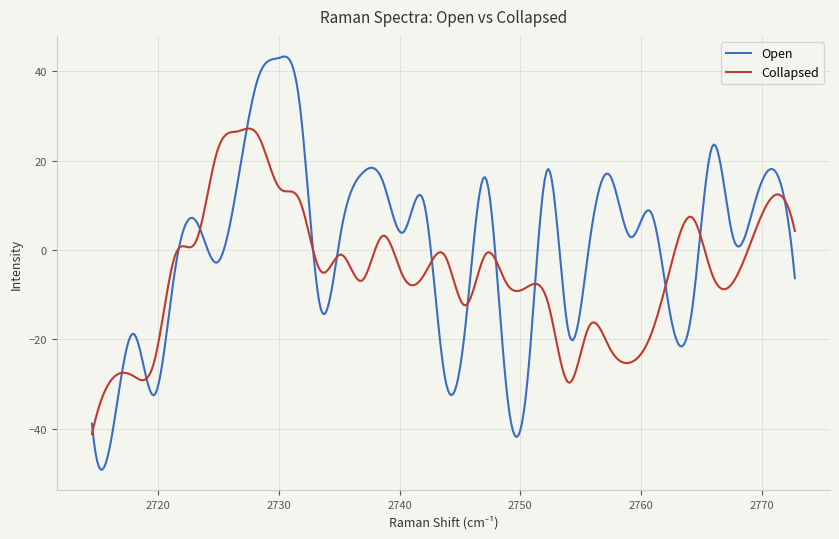

What are all the series names shown in the legend?

Open, Collapsed